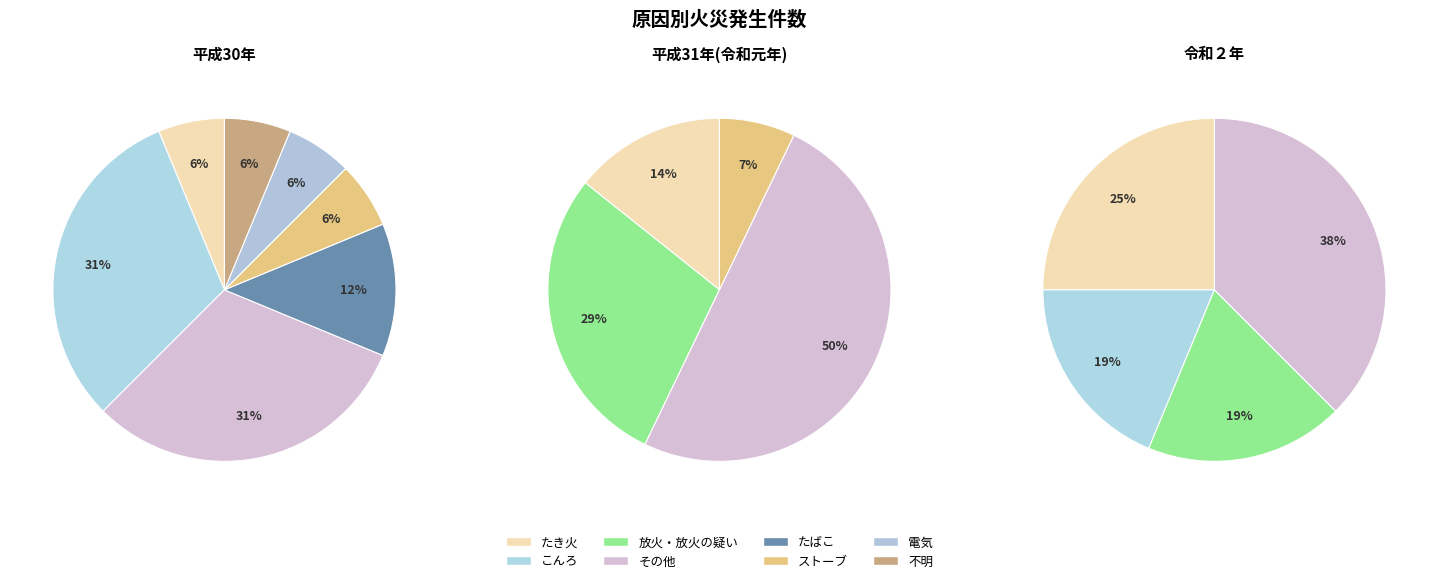

Between 不明 and 放火・放火の疑い, which is larger?

不明